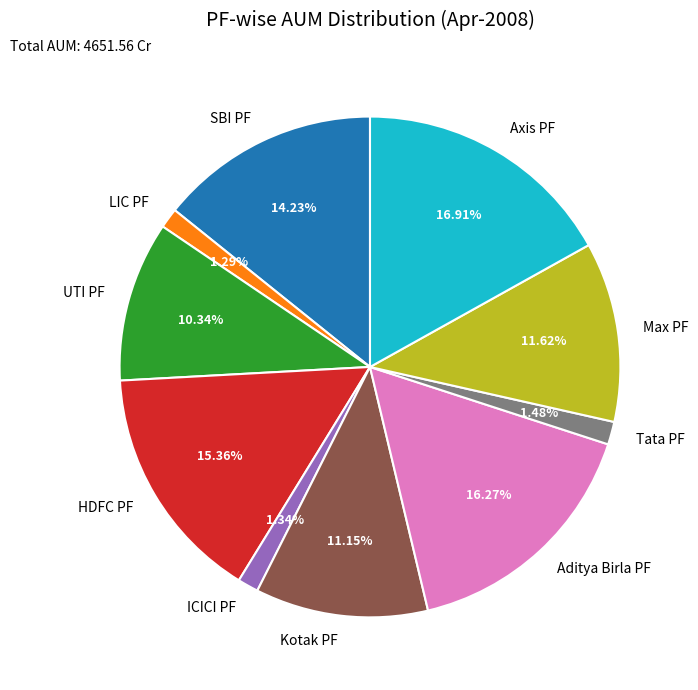

Is it true that Aditya Birla PF is 1% of the pie?

False